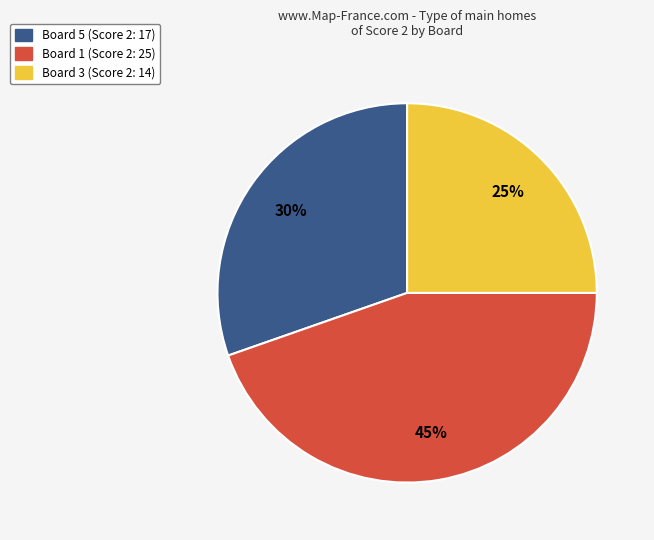

Does any single category account for the majority?

No